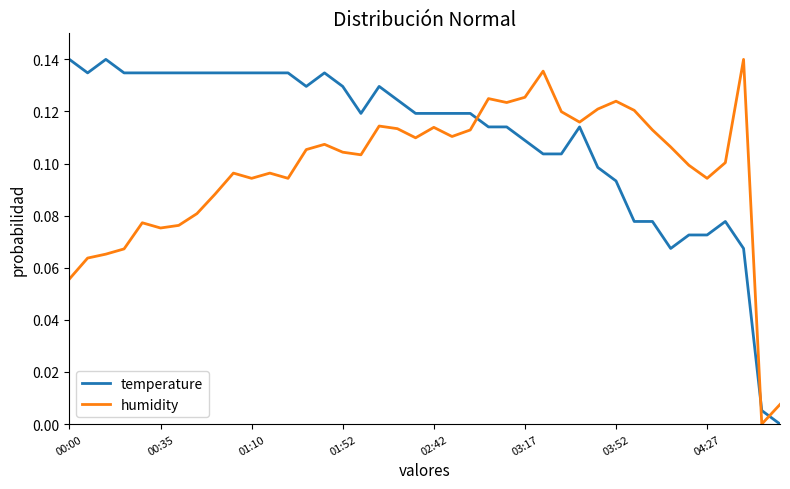

Which series has the largest total across all categories?

temperature